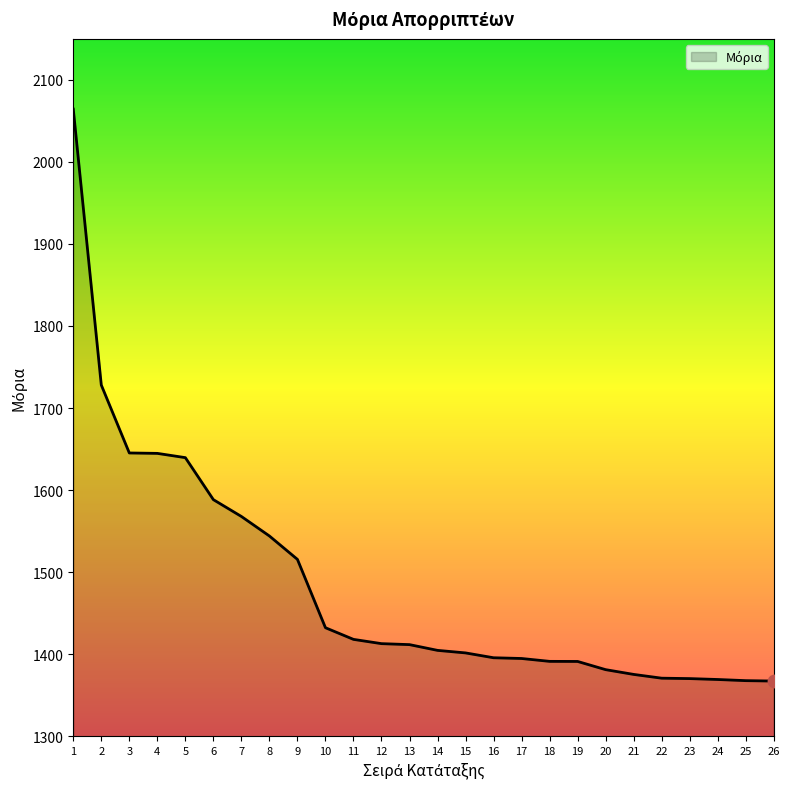

Which has a higher value, 8 or 1?

1